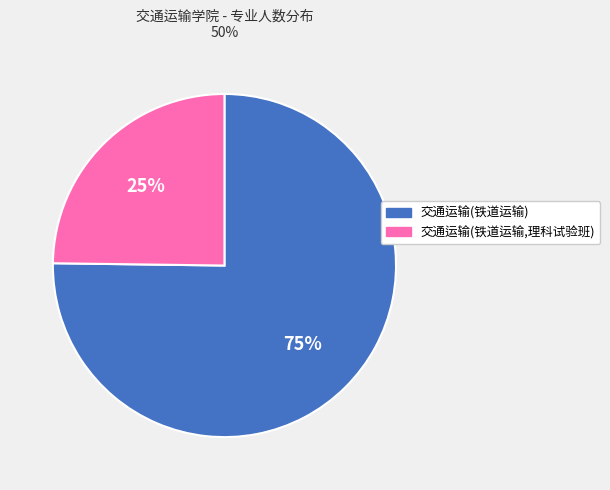

What percentage is the 交通运输(铁道运输,理科试验班) slice, to the nearest percent?

25%